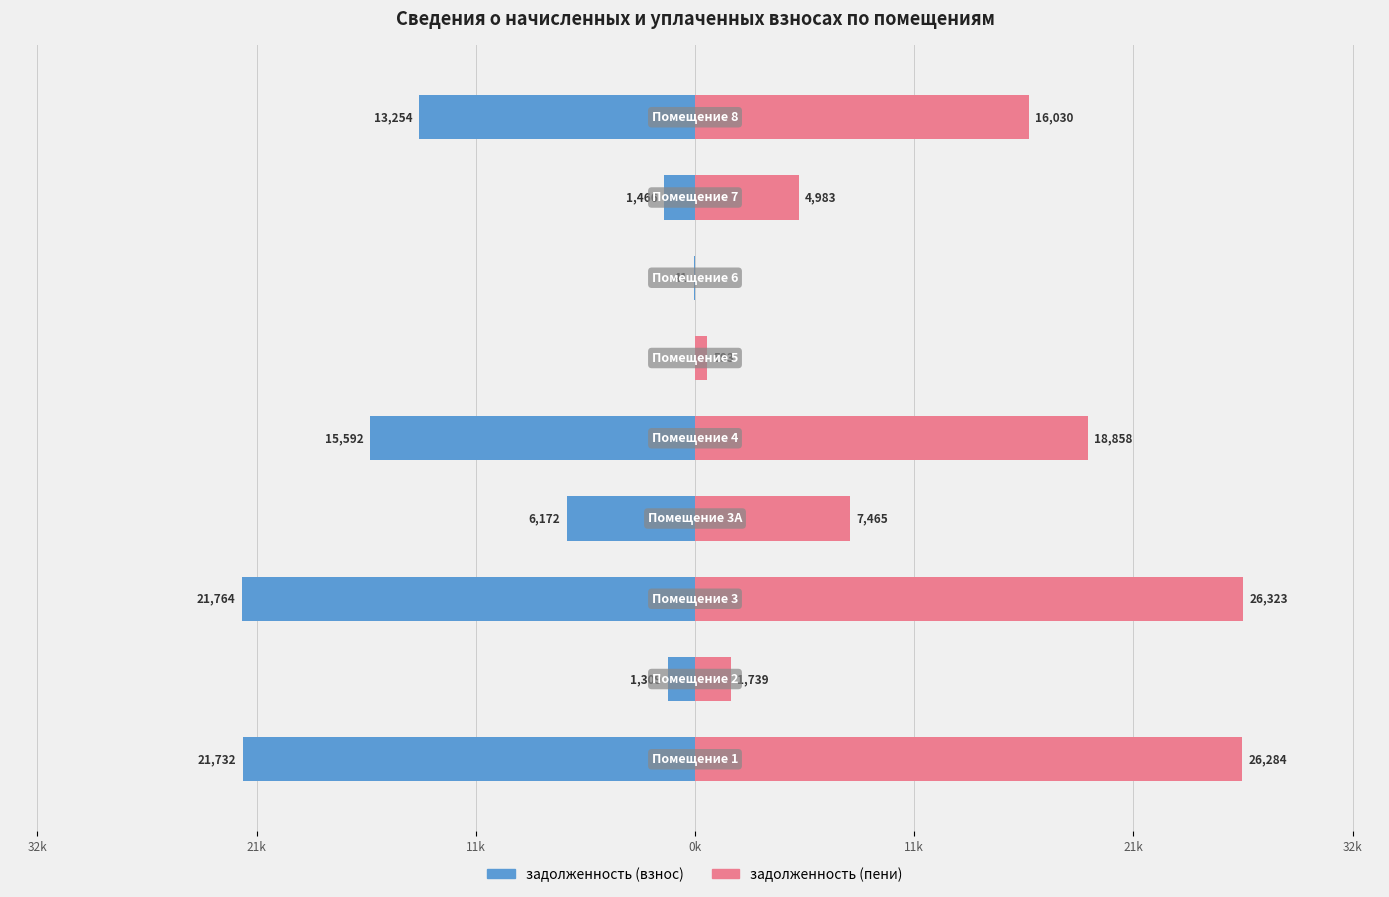

Which series has the largest total across all categories?

задолженность (пени)